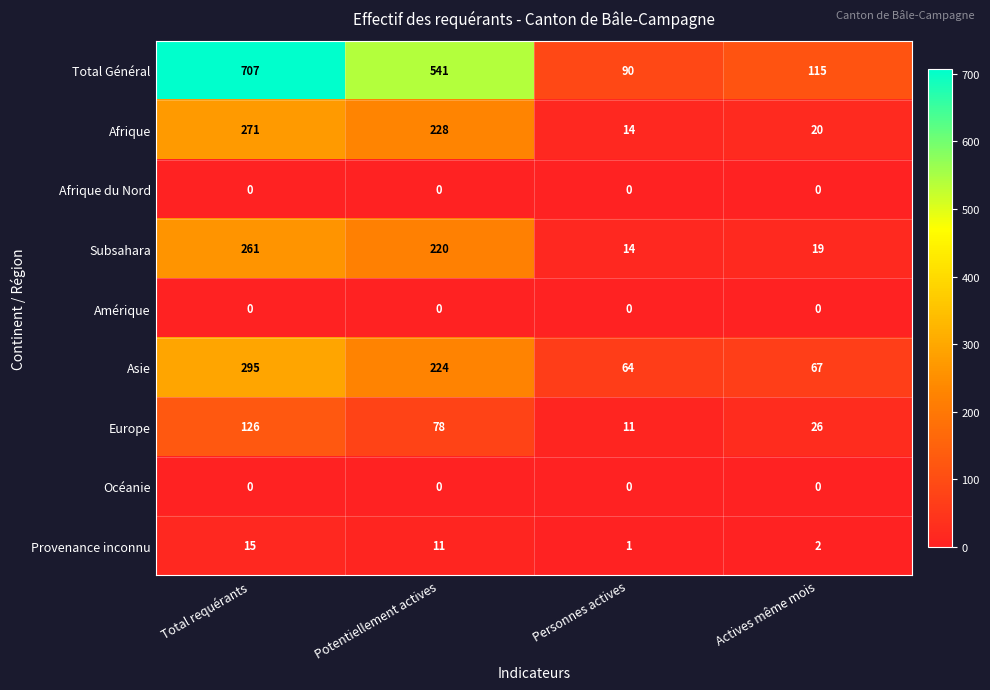

The Amérique series shows 0 at Total requérants. True or false?

True